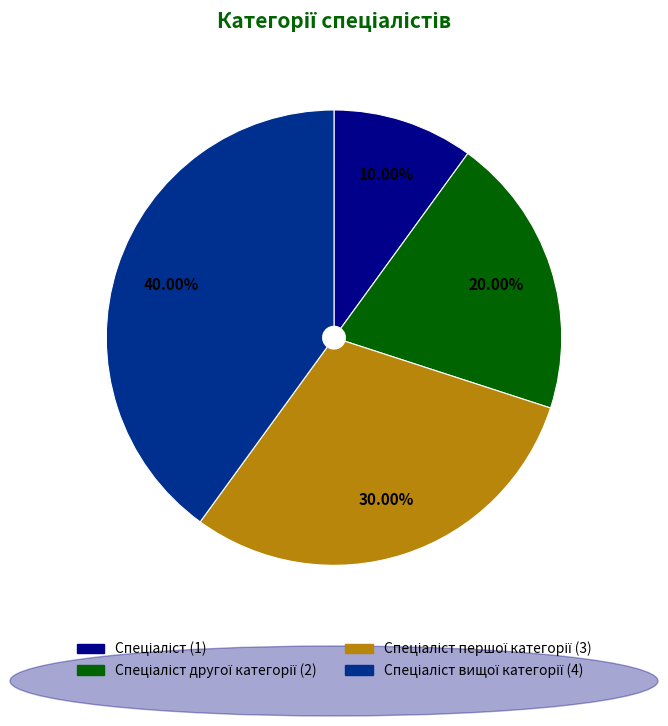

Is there a majority slice in this chart?

No